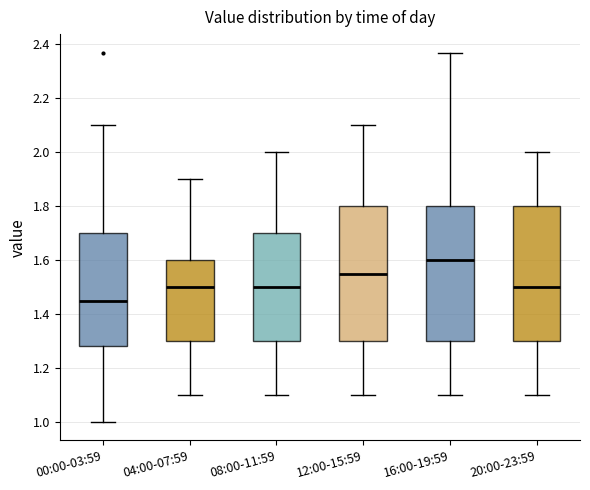

Reading left to right, transcribe this box plot: for each box, give where its median line is, the range the box spans, and where its two whiskers end, as read against the y-axis. The values are not printed on the chart, so give them approximately, as read against the axis.

00:00-03:59: median 1.46, box 1.28 to 1.70, whiskers 1.00 to 2.10
04:00-07:59: median 1.50, box 1.30 to 1.60, whiskers 1.10 to 1.90
08:00-11:59: median 1.50, box 1.30 to 1.70, whiskers 1.10 to 2.00
12:00-15:59: median 1.56, box 1.30 to 1.80, whiskers 1.10 to 2.10
16:00-19:59: median 1.60, box 1.30 to 1.80, whiskers 1.10 to 2.38
20:00-23:59: median 1.50, box 1.30 to 1.80, whiskers 1.10 to 2.00